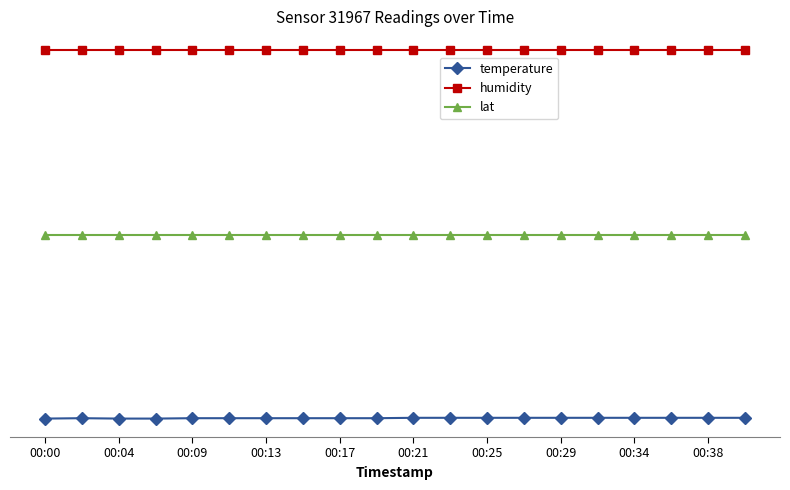

Does the chart have visible grid lines?

No